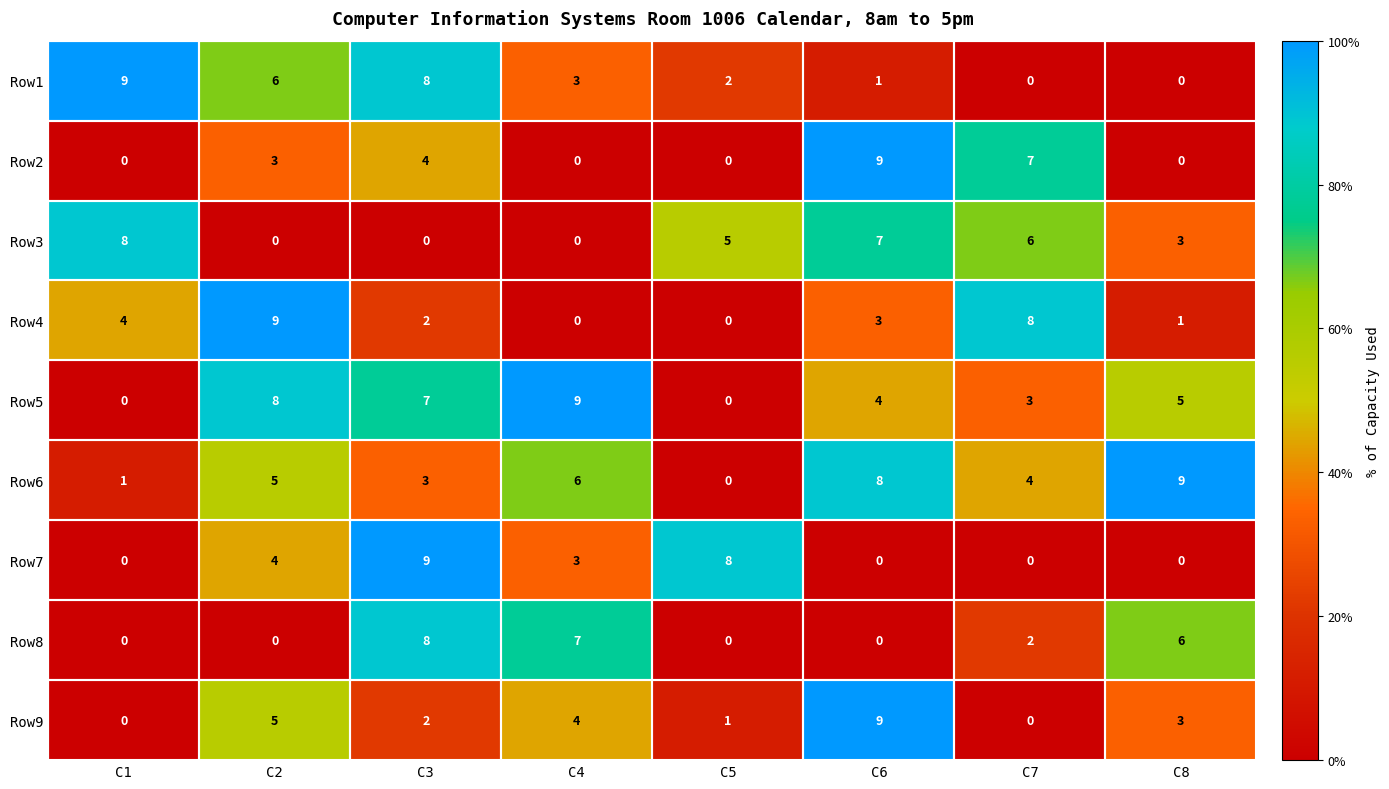

Which series changed the most between C5 and C6?

Row2